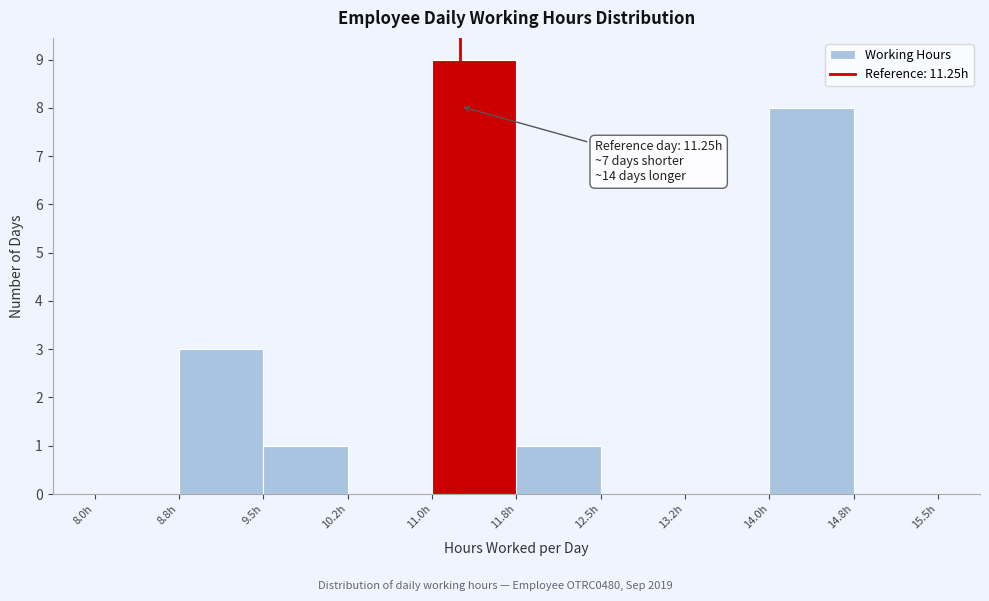

Which range on the x-axis has the tallest bar?

11.00 to 11.75